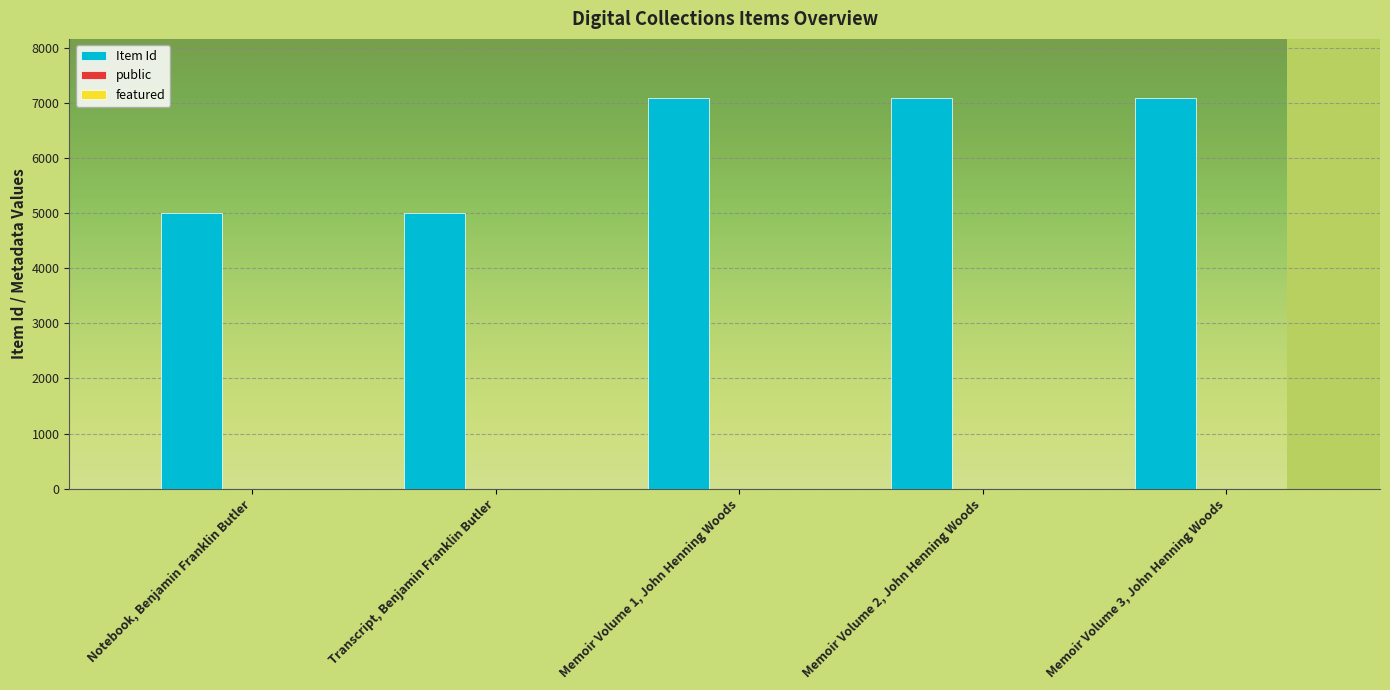

What is the sum of all Item Id values?

31269